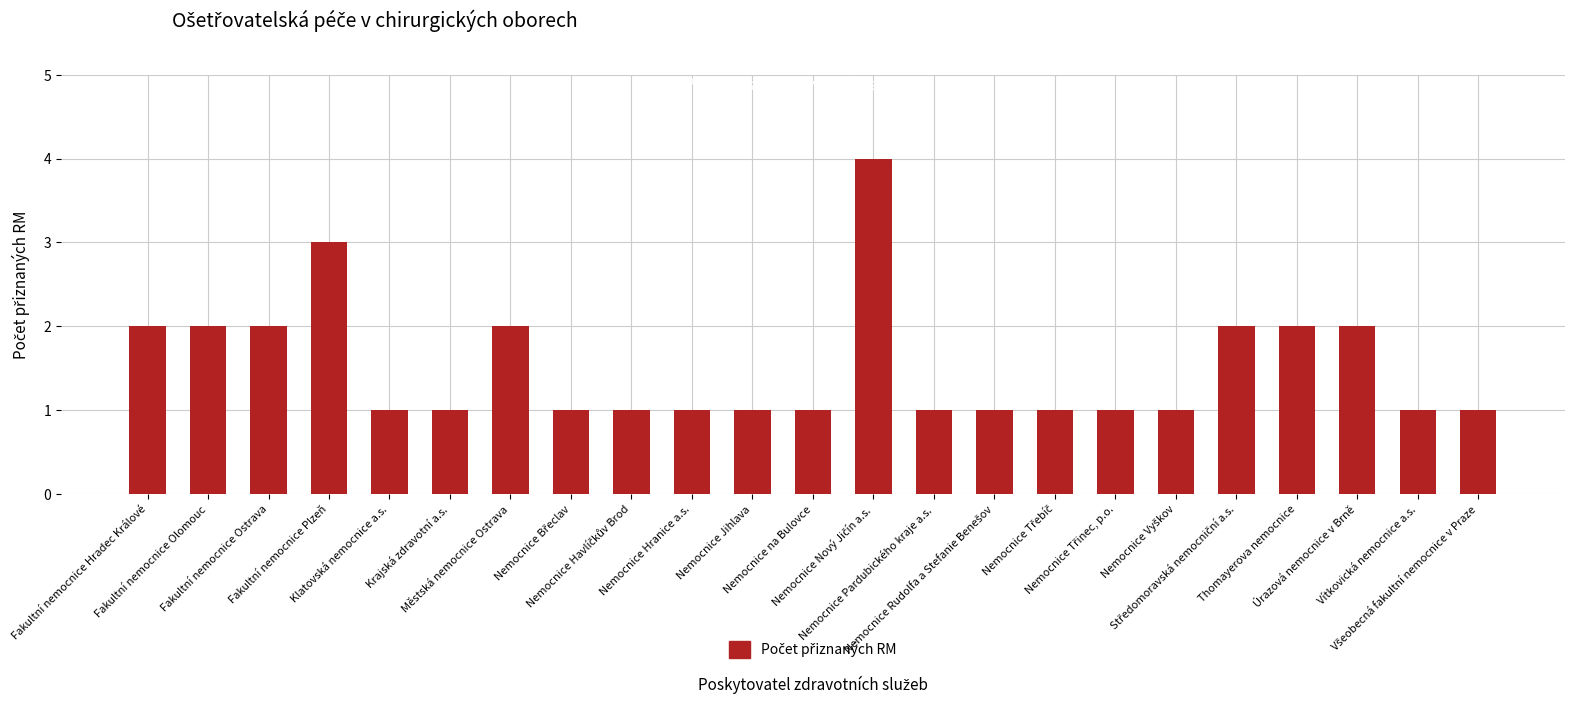

What is the maximum value shown in the chart?

4